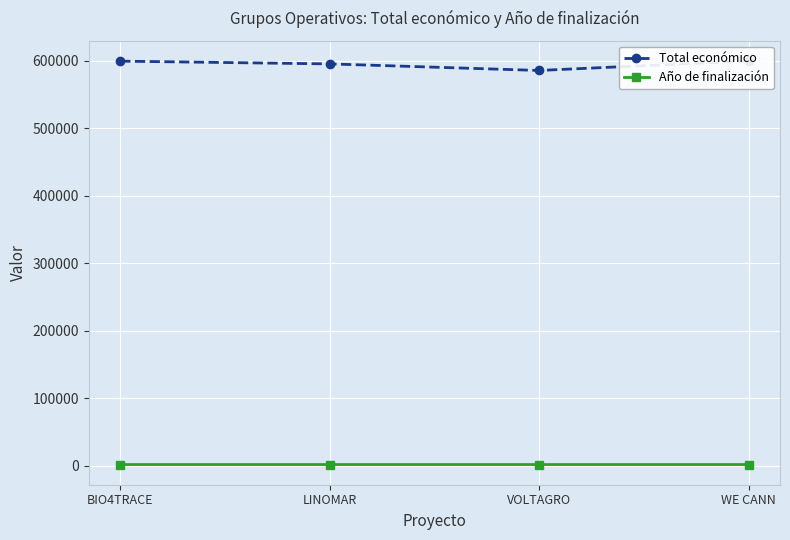

What is the smallest value displayed?

2026